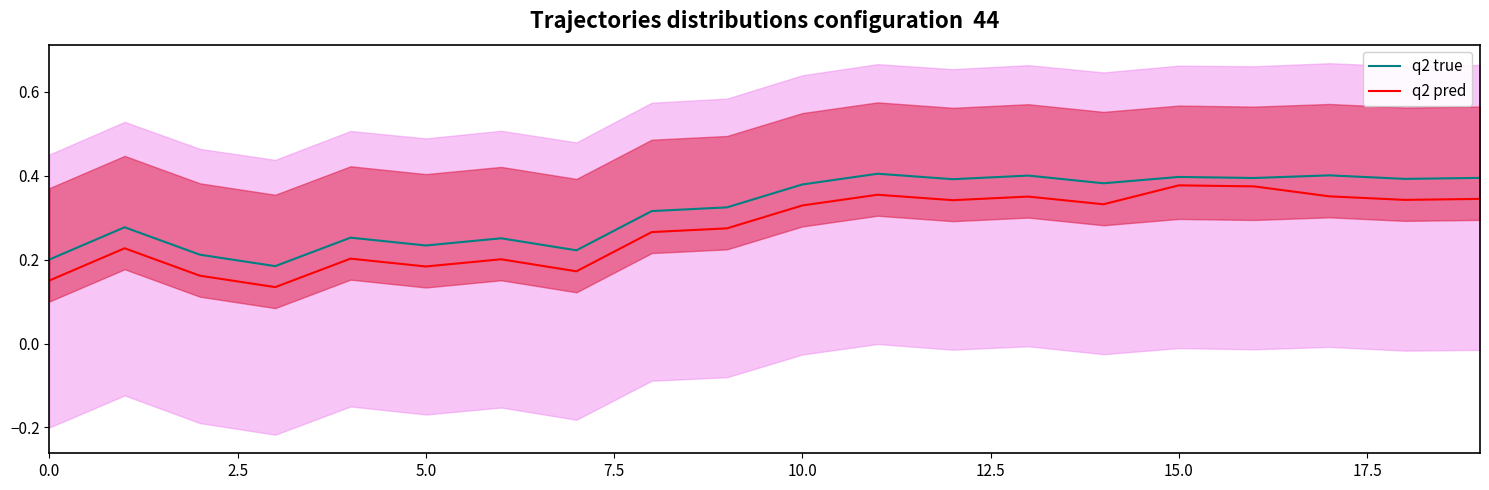

True or false: q2 true has a value of 0.1 at 15.0.

False